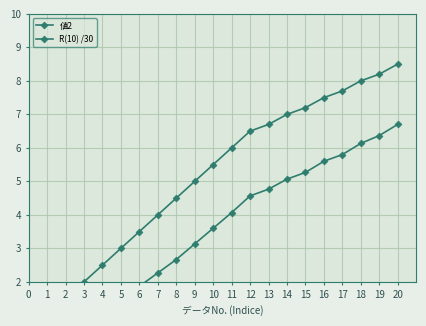

What is the difference between the second highest and second lowest values in the 値2 series?

6.7